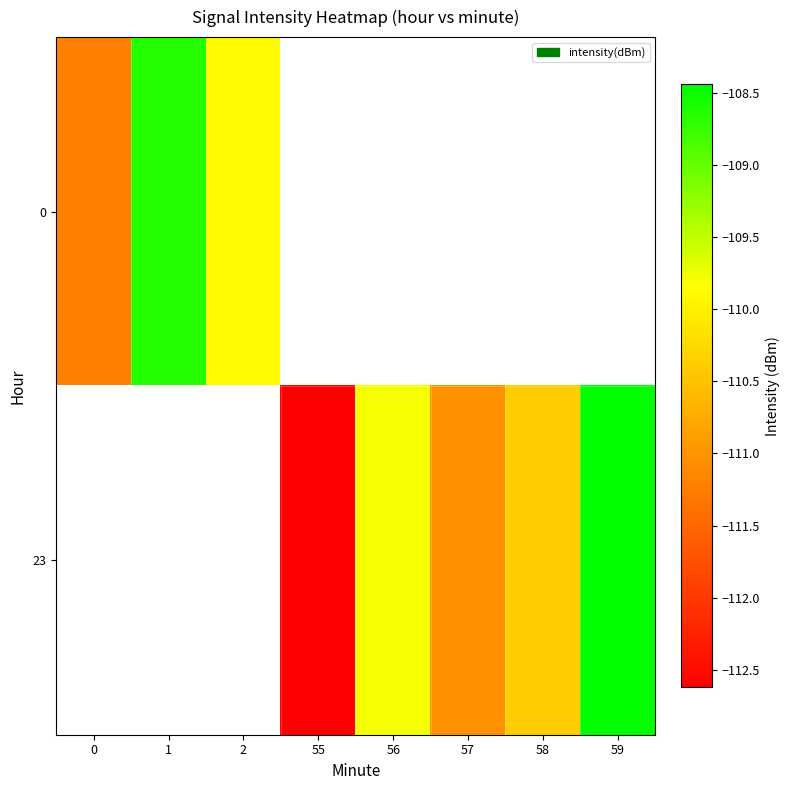

At how many categories does at least one series exceed -111?

5